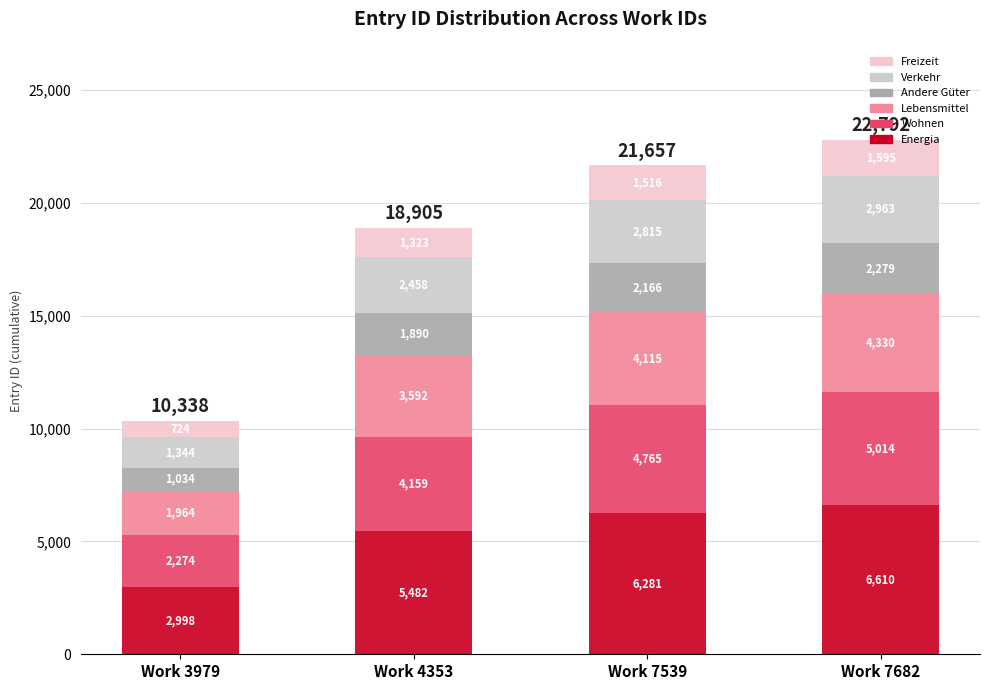

At which category is the sum across all series the highest?

Work 7682